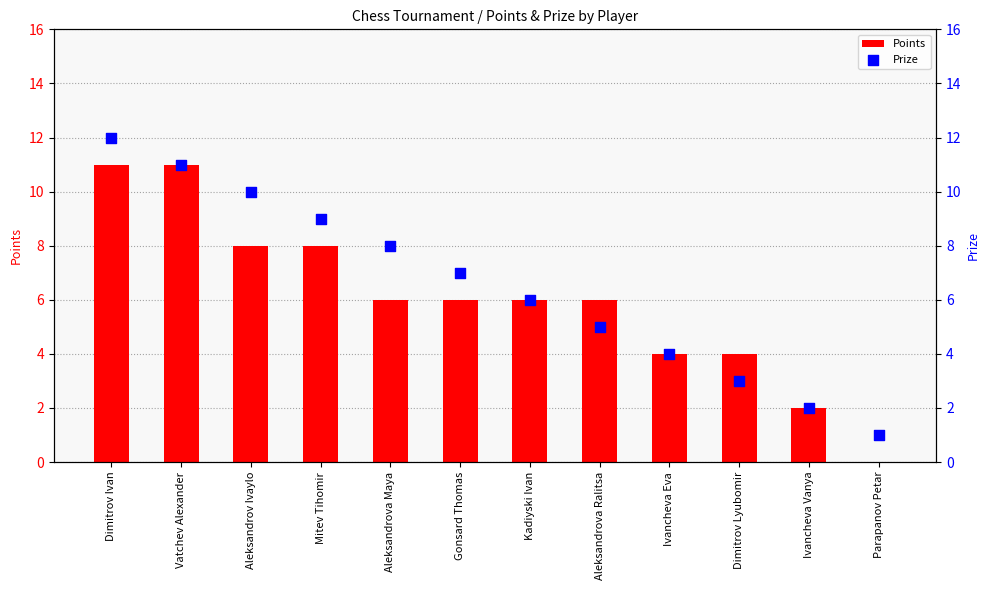

At which category is the sum across all series the highest?

Dimitrov Ivan